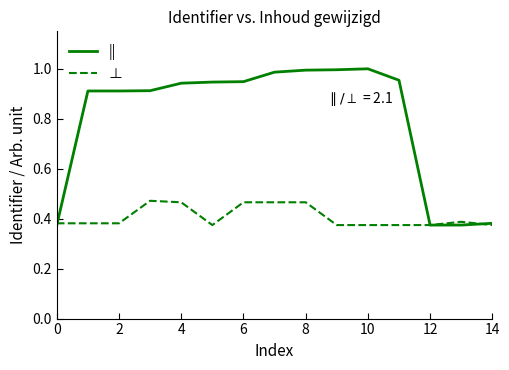

Rank the series by their maximum value, from lowest to highest.

⊥, ||